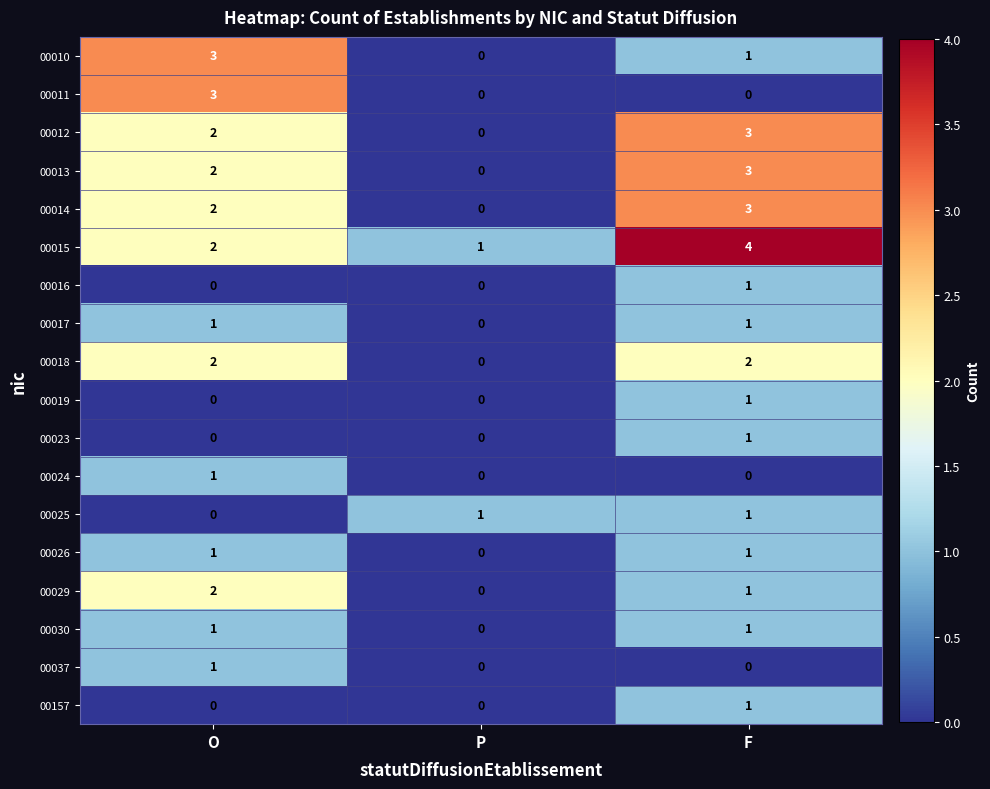

At which category is the sum across all series the highest?

F